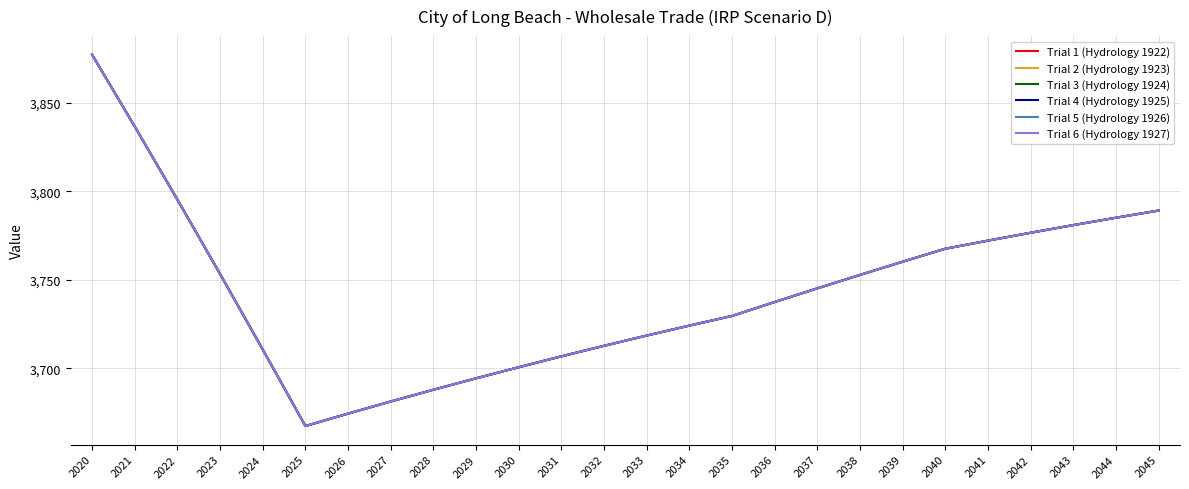

Does the chart display data point markers on the line(s)?

No